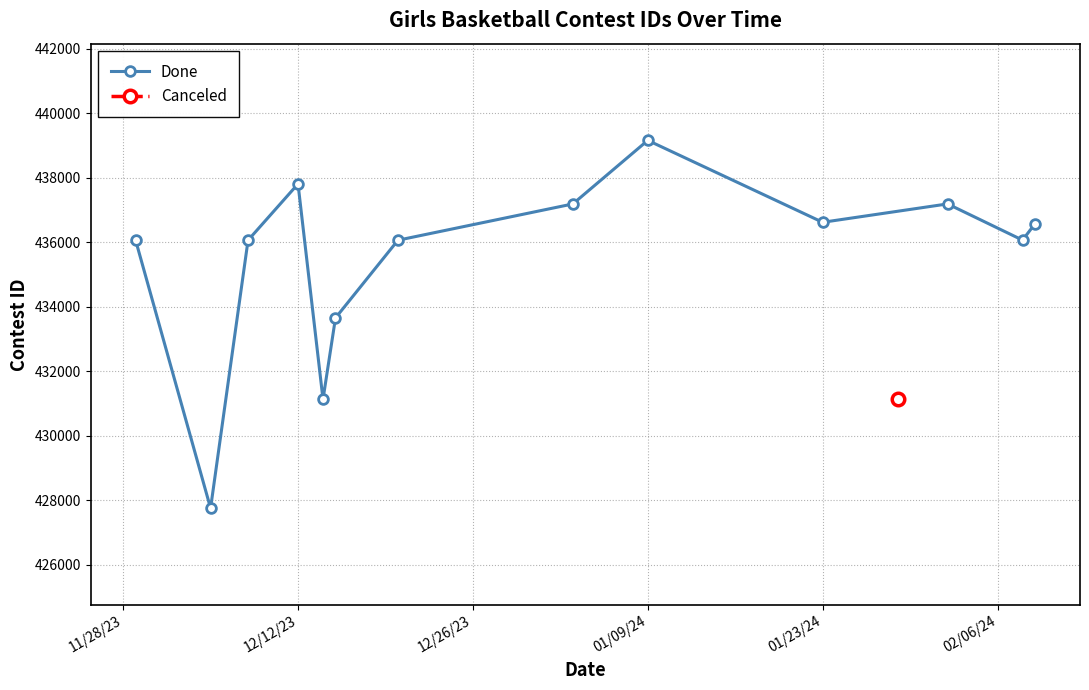

What is the minimum value for Done?

427748